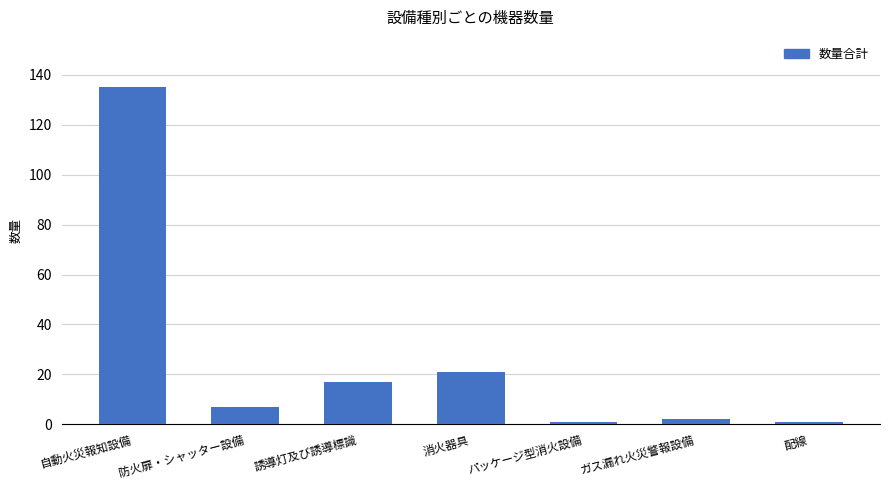

What is the sum of all values?

184